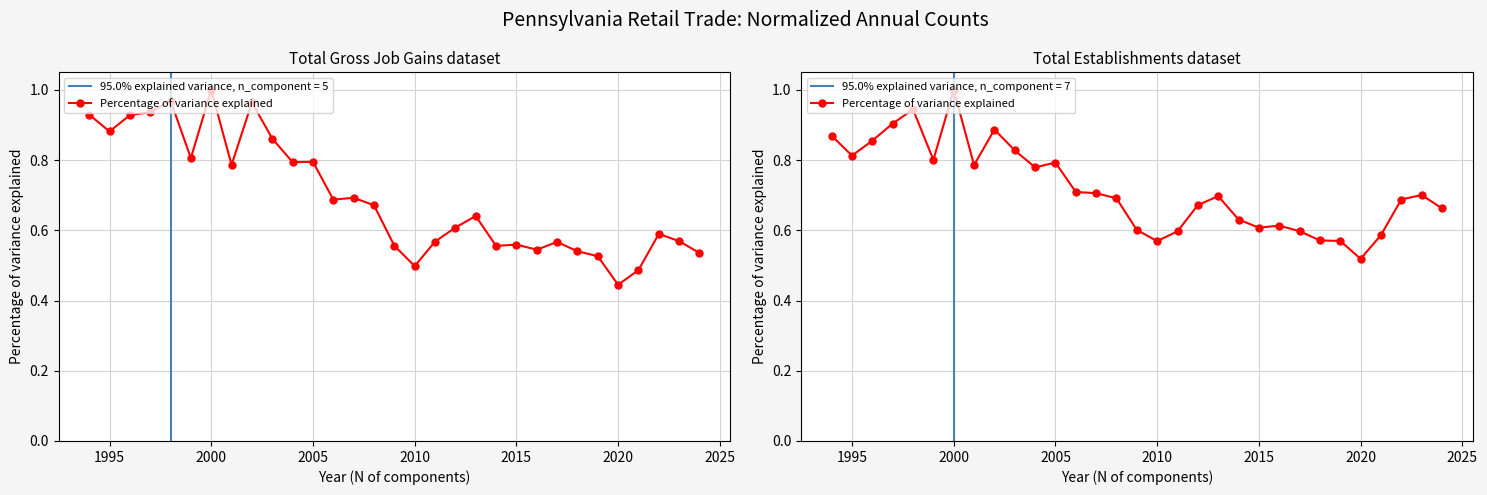

Count the values in the range 0 to 1.

31